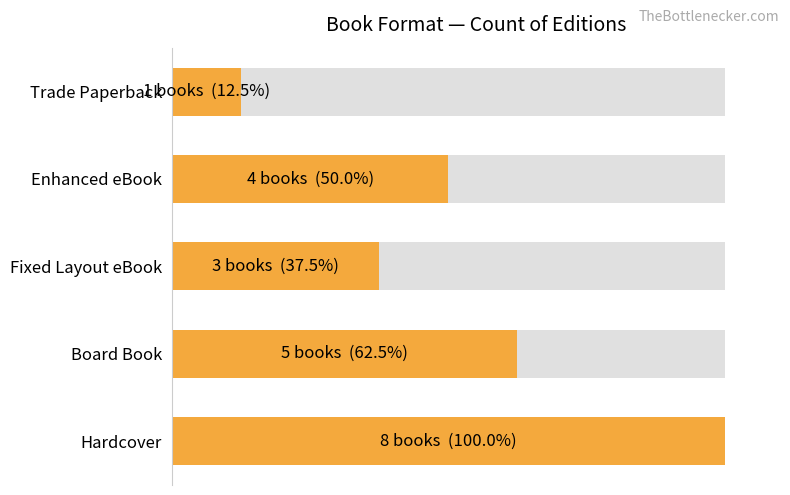

What is the smallest value displayed?

12.5